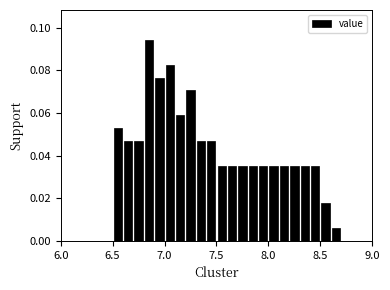

Read against the x-axis, roughly where is the centre of the tallest bar?

6.85